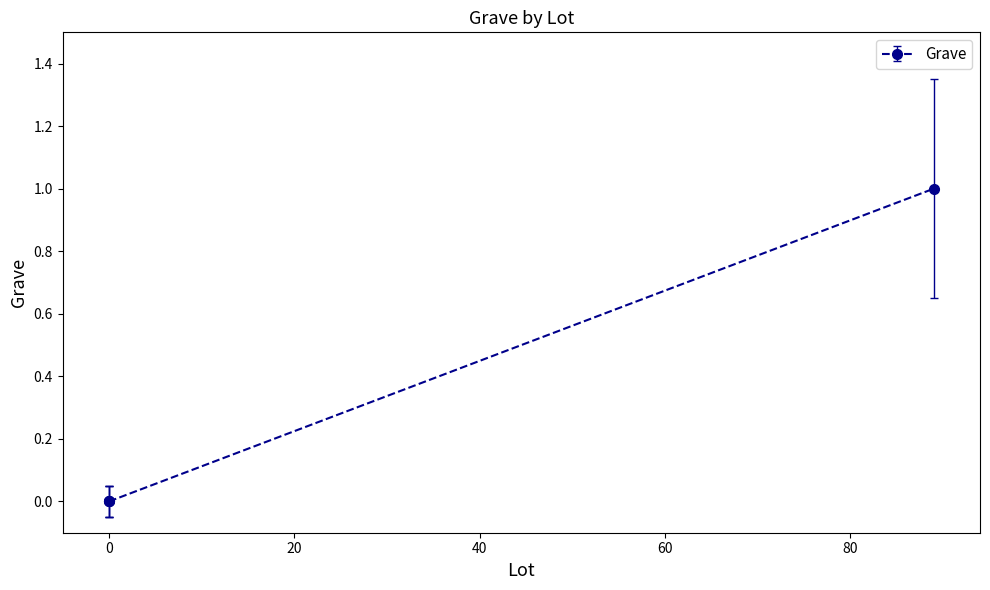

How many data points are above 0?

1